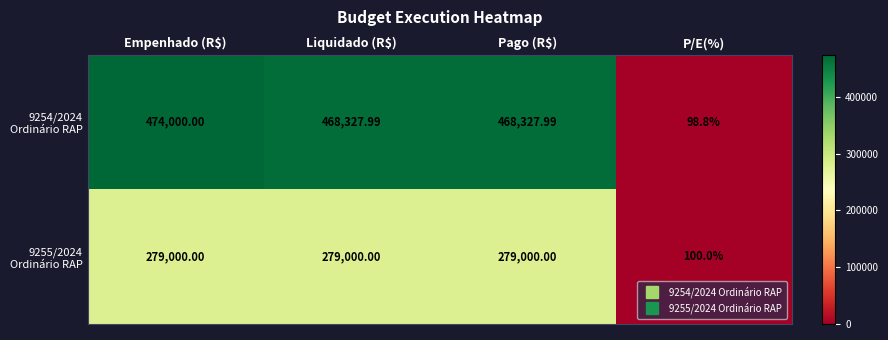

At which category is the sum across all series the highest?

Empenhado (R$)